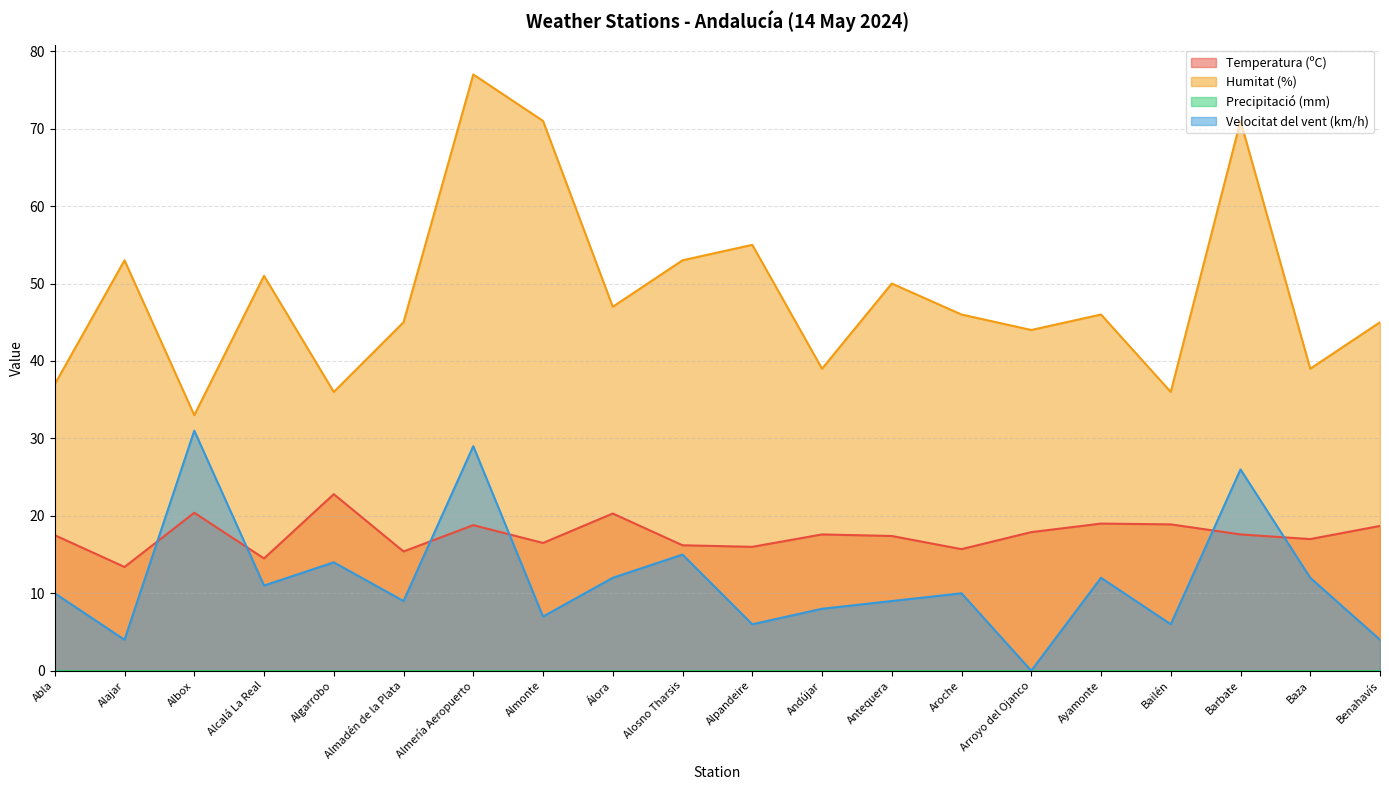

What is the difference between the Humitat (%) values at Abla and Andújar?

2.0